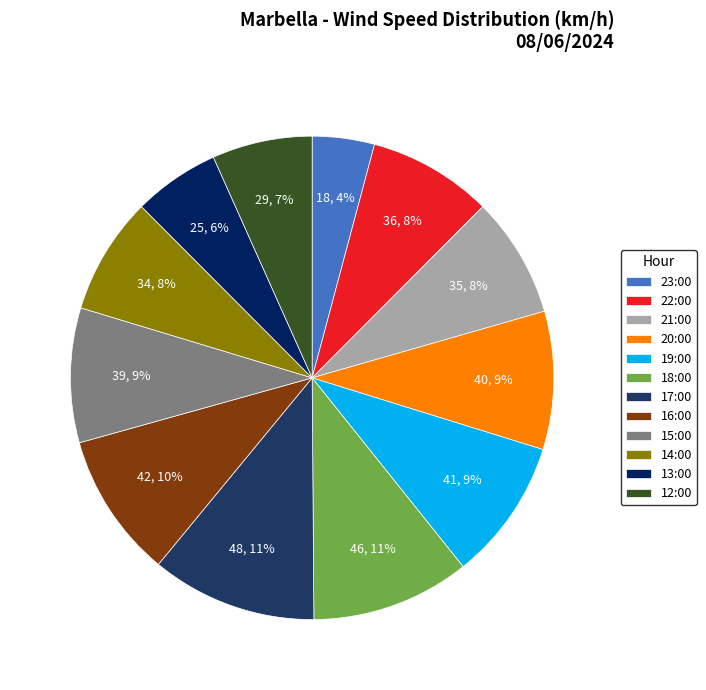

Which slice is the largest?

17:00